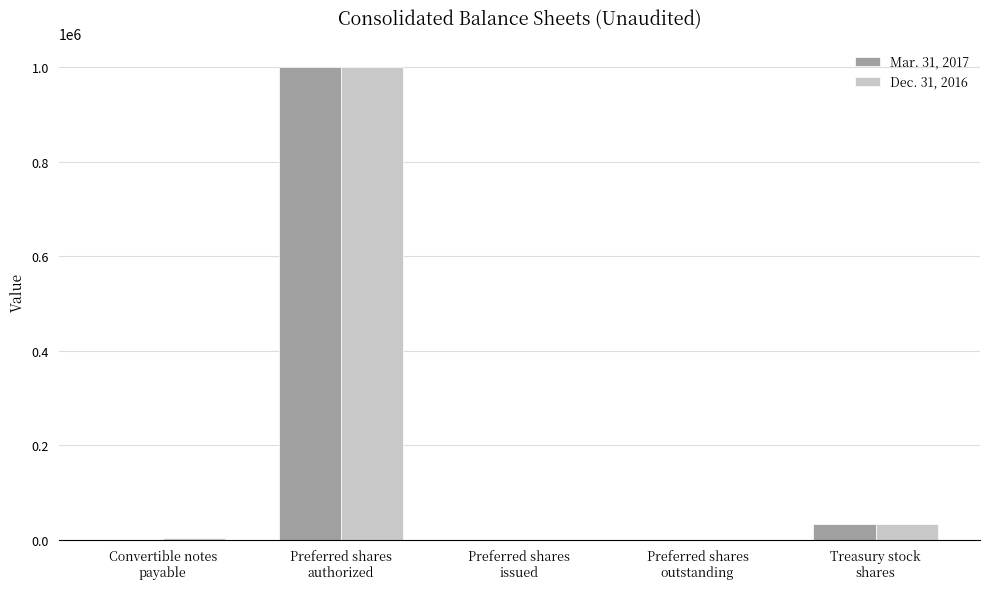

What is the maximum value shown in the chart?

1000000